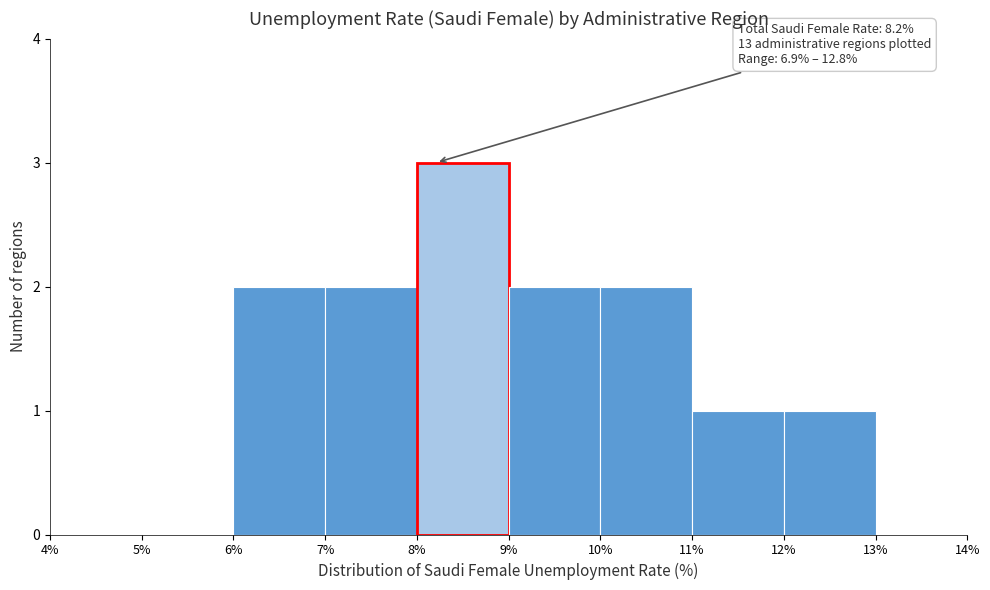

Over which range of the x-axis is the bar tallest?

8% to 9%